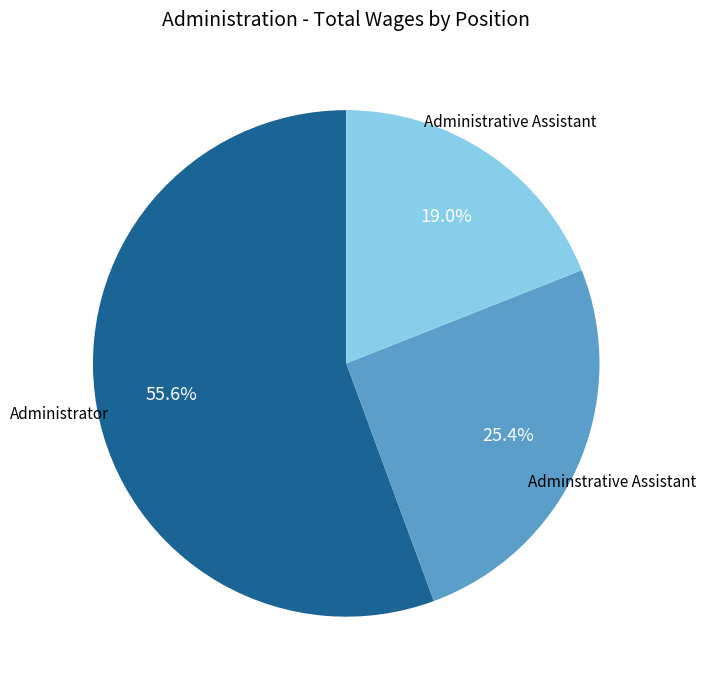

Is there any slice that represents more than half of the pie?

Yes